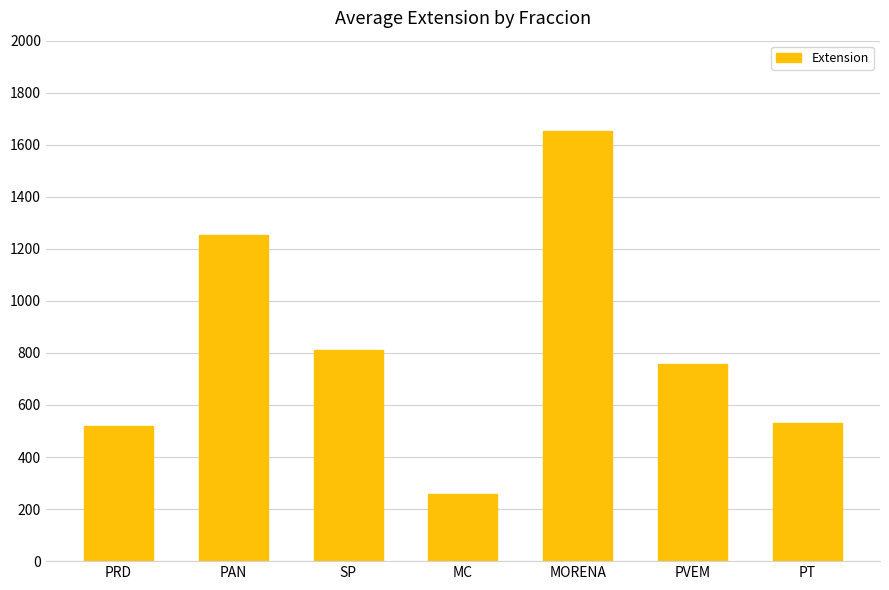

What is the maximum value shown in the chart?

1653